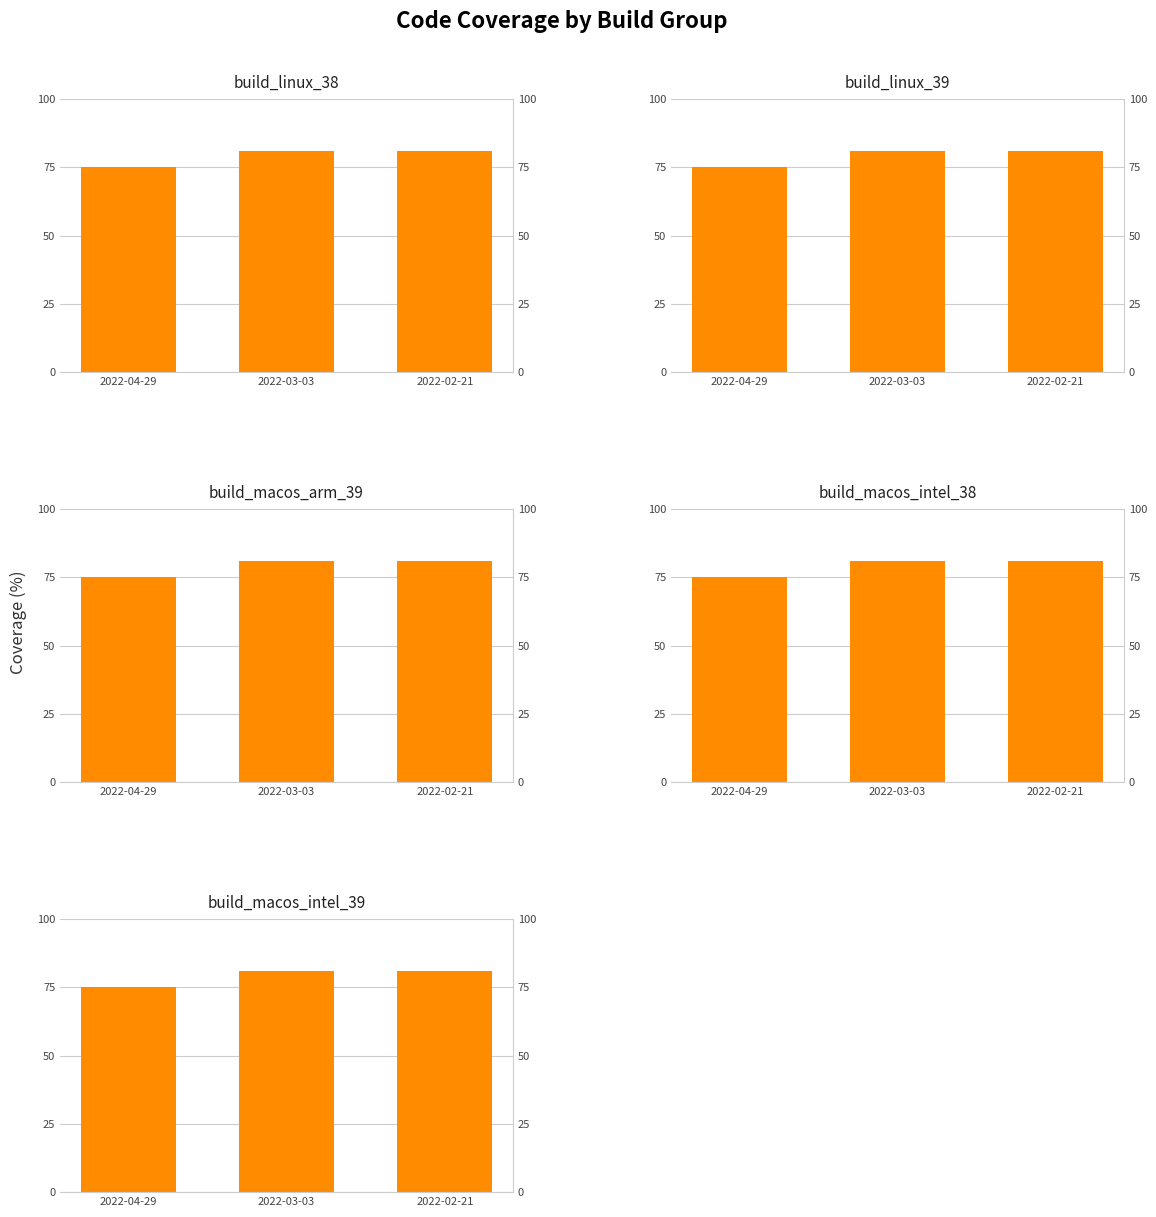

Does the chart contain any negative values?

No